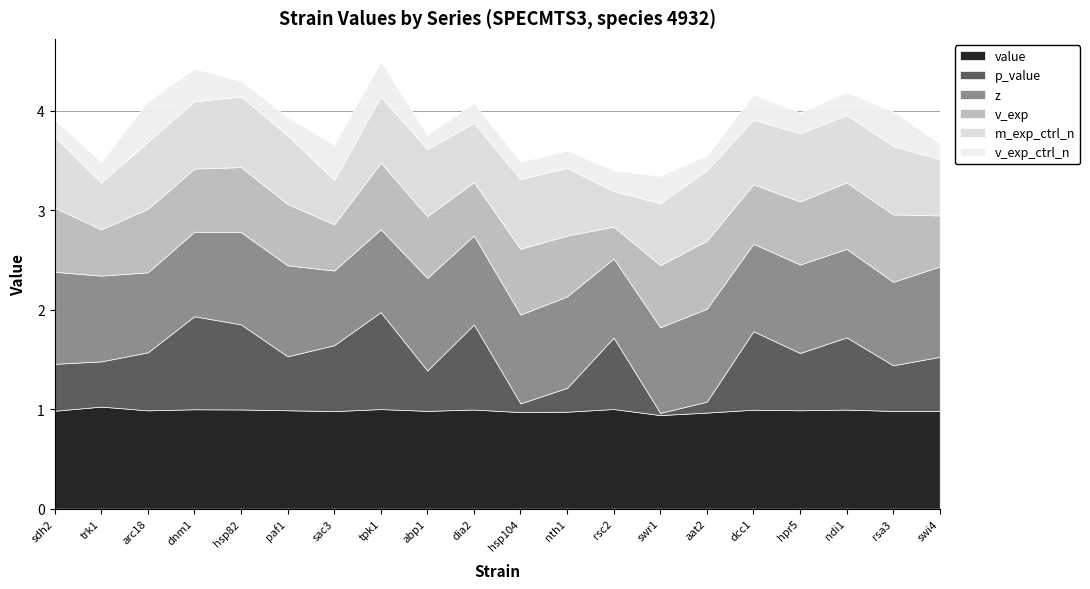

At which category is the sum across all series the highest?

tpk1